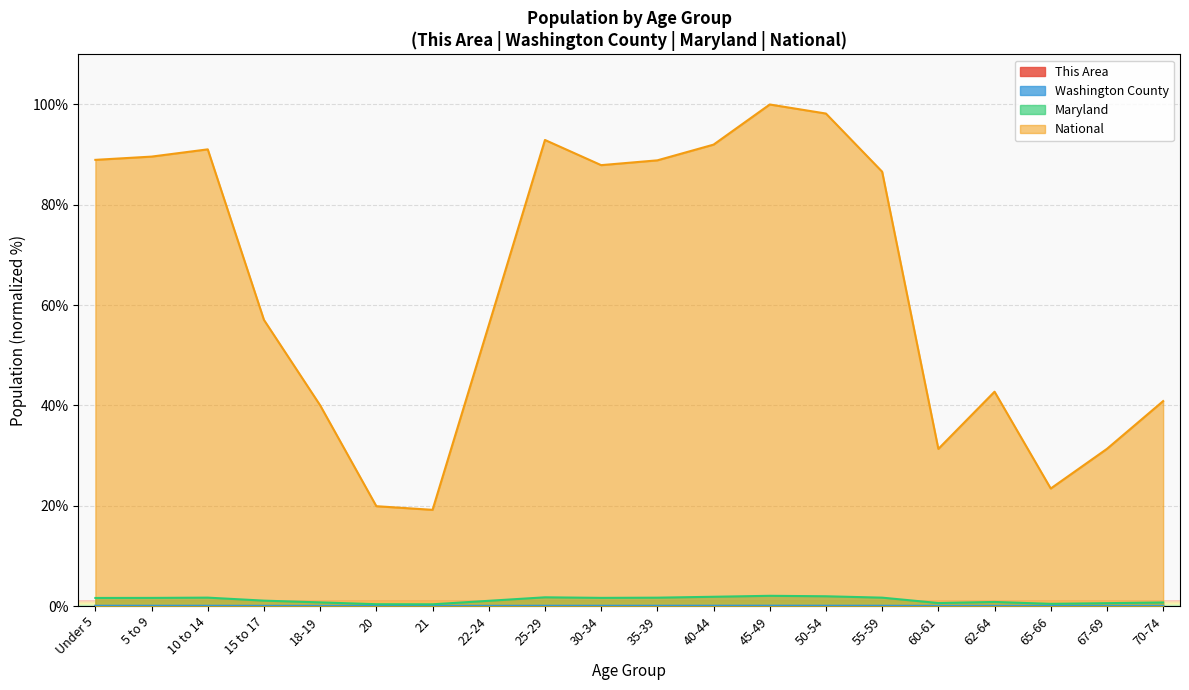

At which category is the sum across all series the highest?

45-49